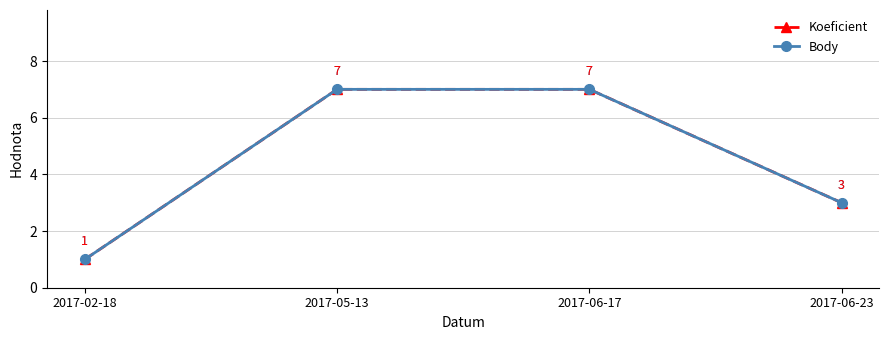

Reading left to right, what are all the values shown in this chart?

Koeficient: 1	7	7	3
Body: 1	7	7	3